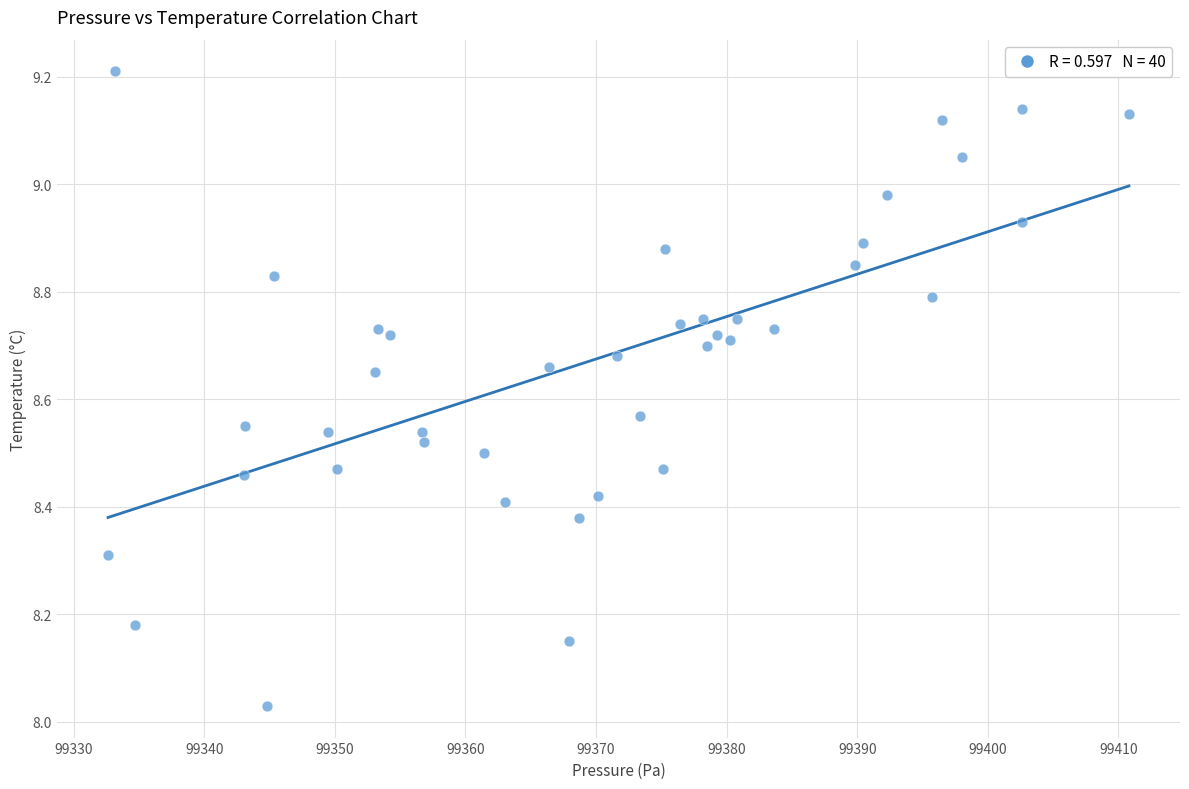

What is the range of Y values (max minus min)?

1.2